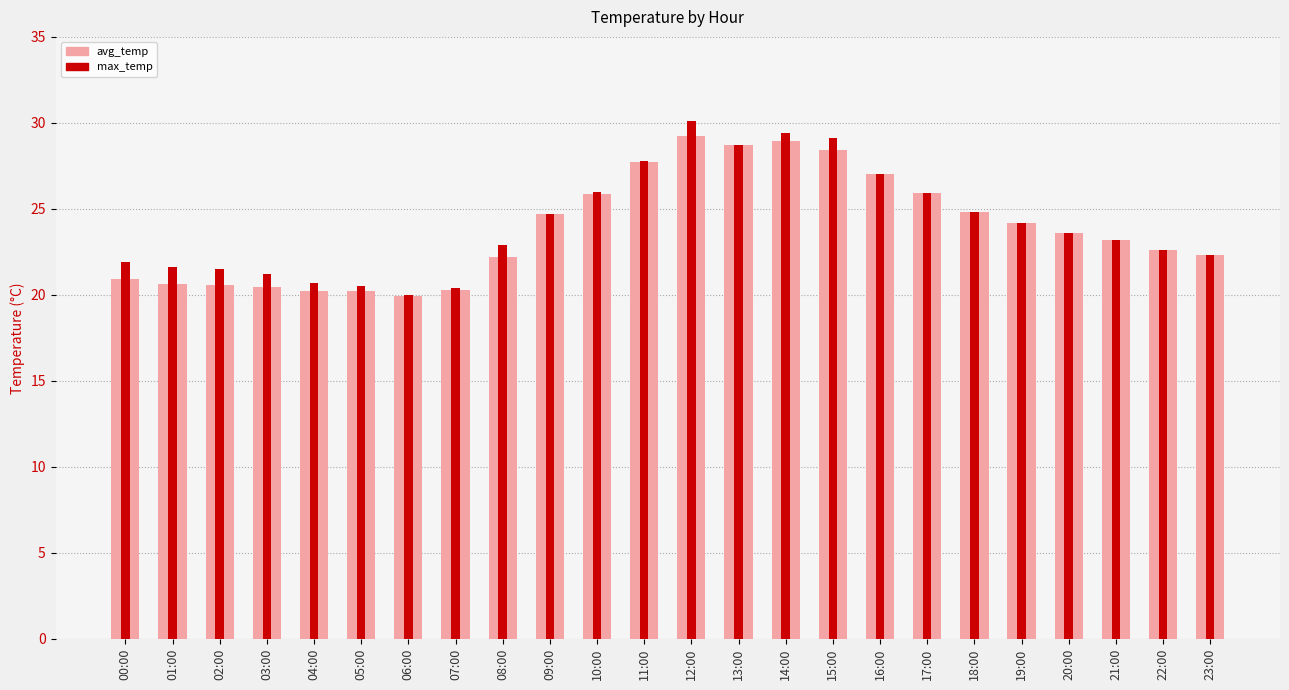

The value of max_temp at 05:00 is 4.3. True or false?

False